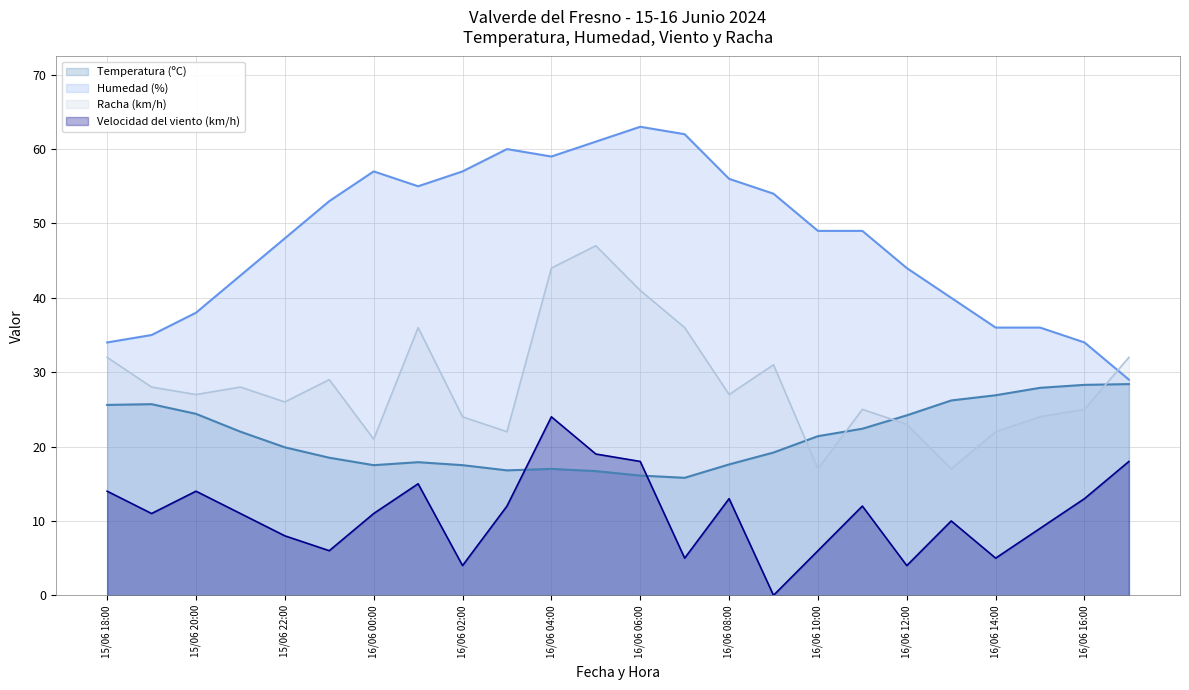

How many data points does each series have?

24